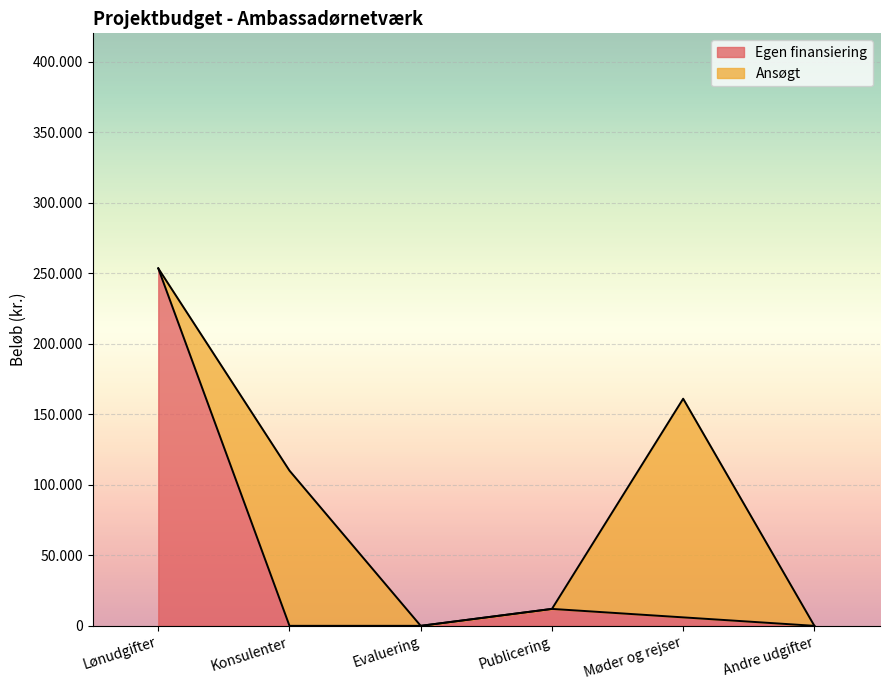

True or false: the data shows 0 at Evaluering.

True